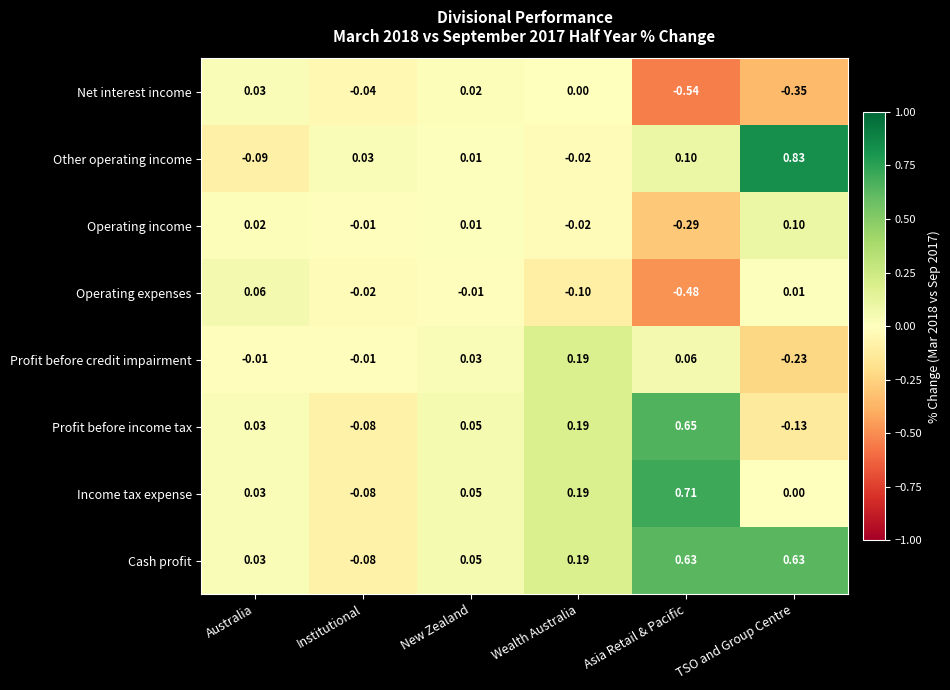

Where is Operating expenses nearest to the value 0?

New Zealand